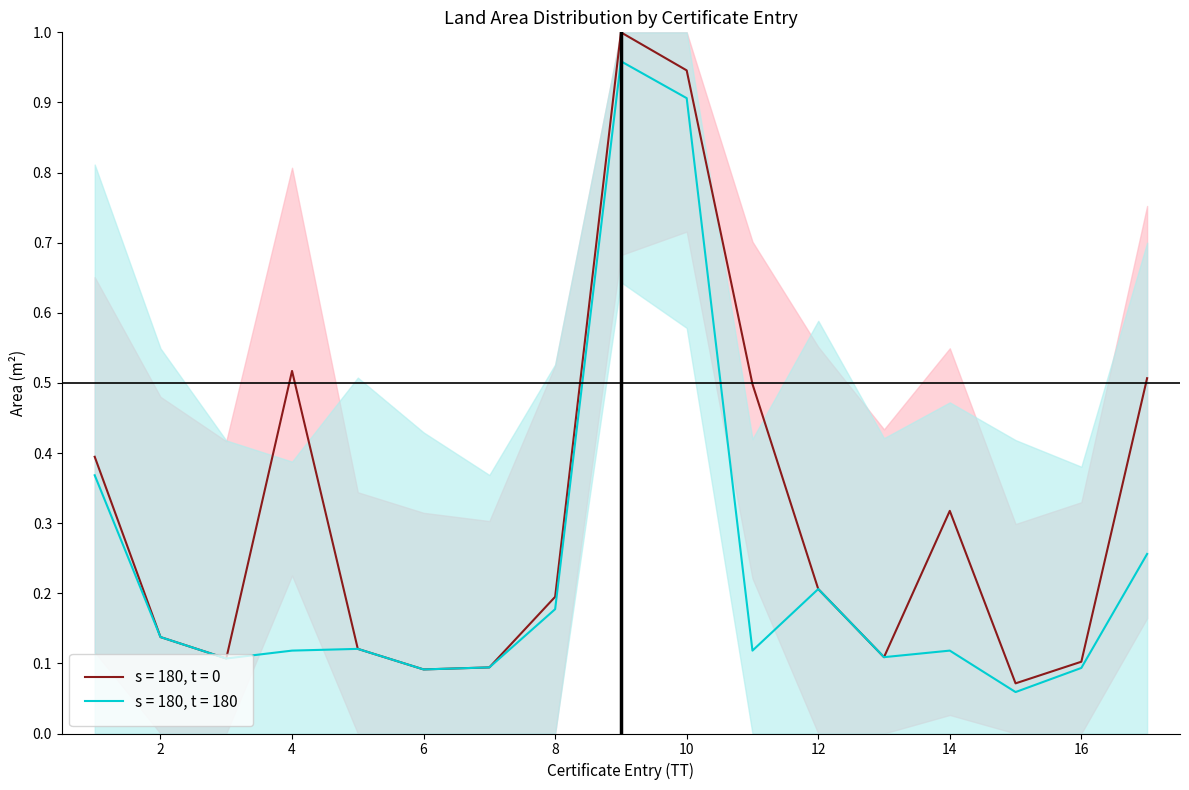

Rank the categories by s = 180, t = 180 value from lowest to highest.

15, 6, 16, 7, 3, 13, 4, 11, 14, 5, 2, 8, 12, 17, 1, 10, 9